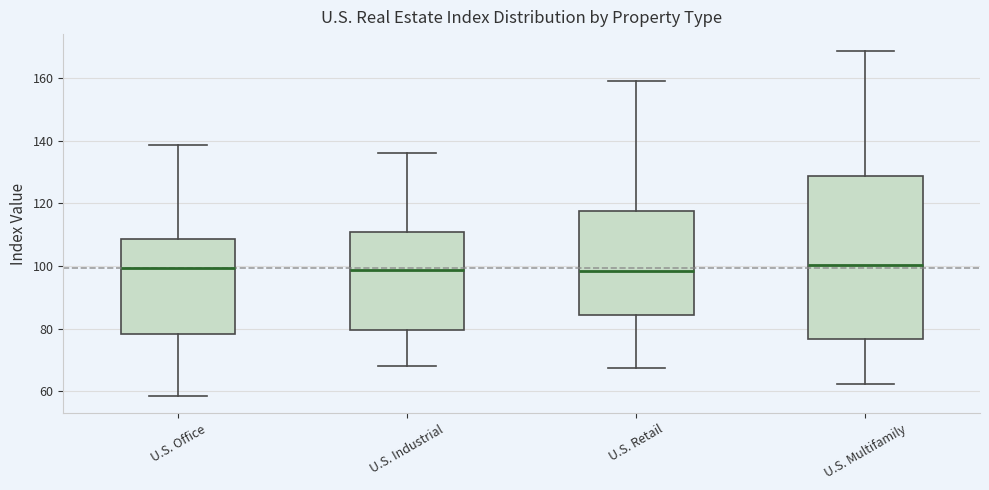

Reading left to right, read every box against the y-axis: the position of its median line, the range the box covers, and the ends of its whiskers. The values are not printed on the chart, so give them approximately, as read against the axis.

U.S. Office: median 100, box 78 to 108, whiskers 58 to 138
U.S. Industrial: median 98, box 80 to 112, whiskers 68 to 136
U.S. Retail: median 98, box 84 to 118, whiskers 68 to 160
U.S. Multifamily: median 100, box 76 to 128, whiskers 62 to 168